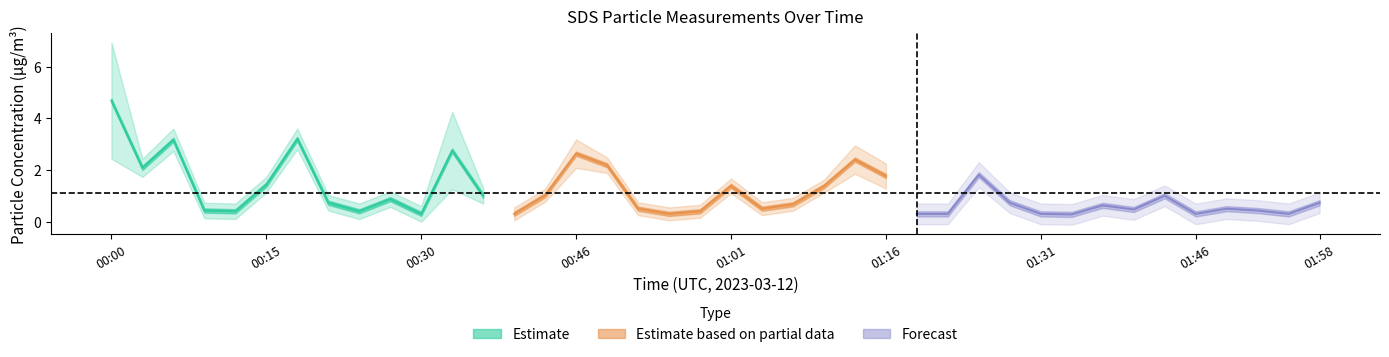

Which has a higher value, 01:49 or 01:07?

01:07